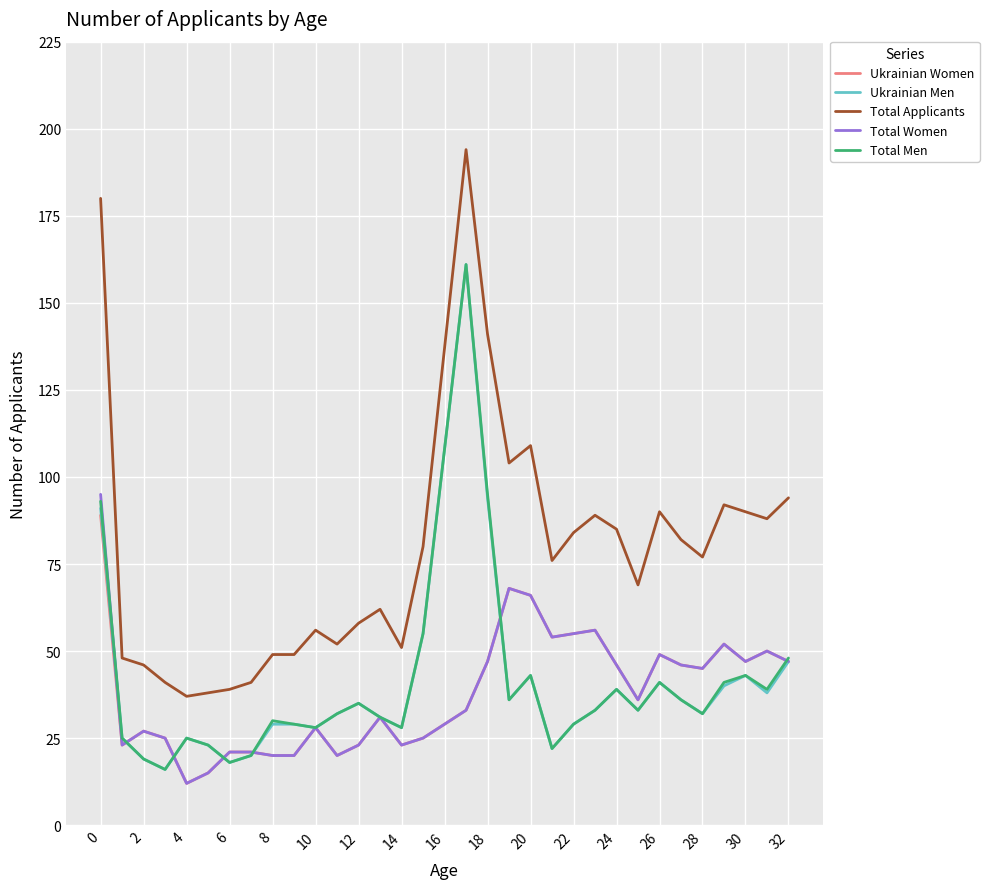

Which series has the largest total across all categories?

Total Applicants